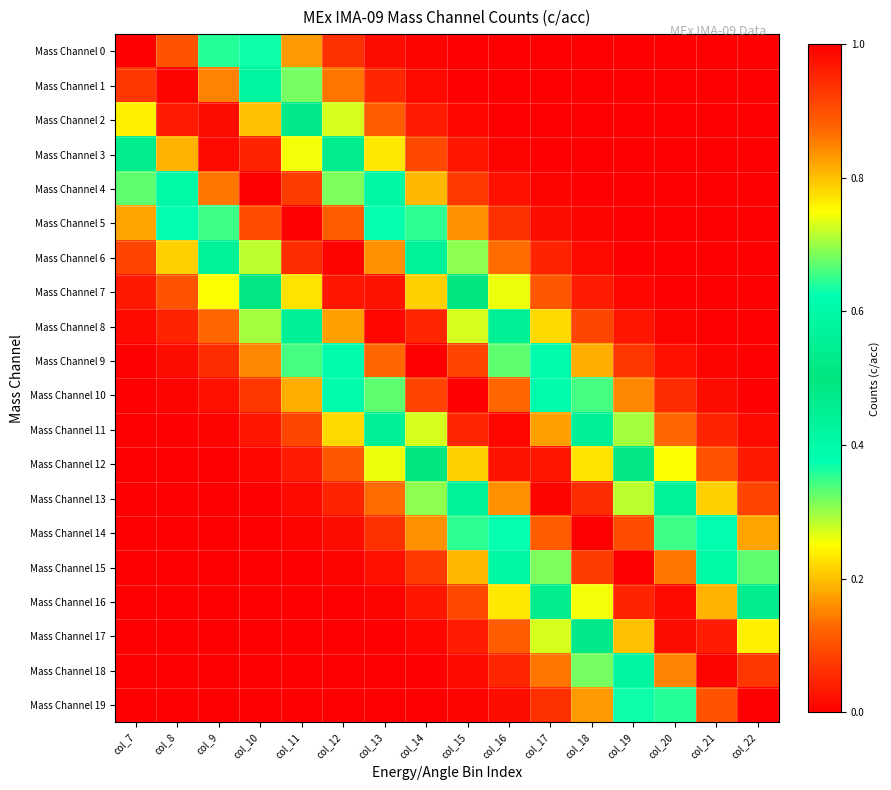

At how many categories does at least one series exceed 0?

16